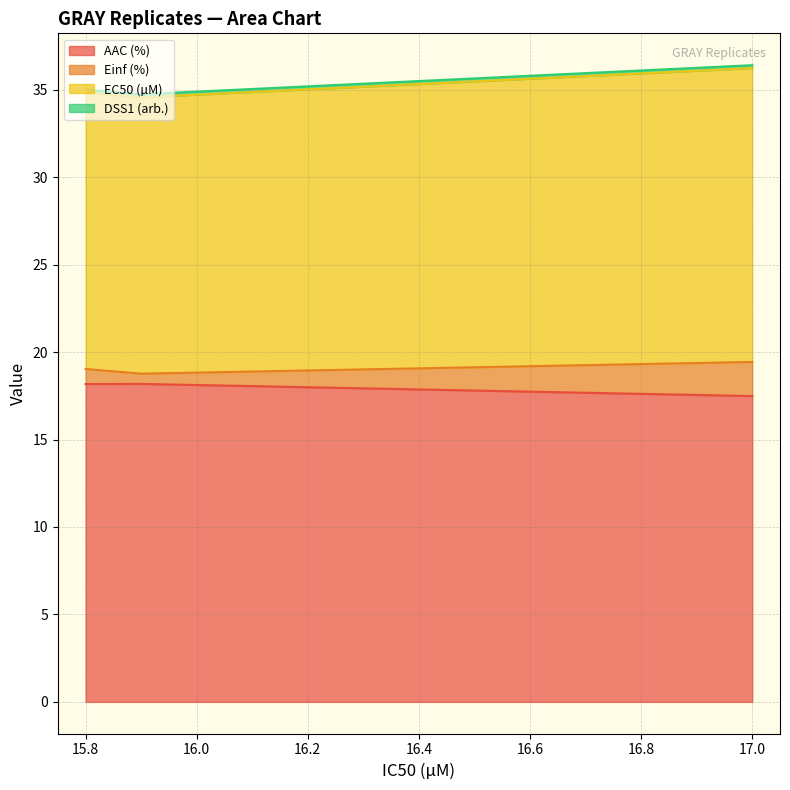

What is the label of the 2nd point from the left?

15.9